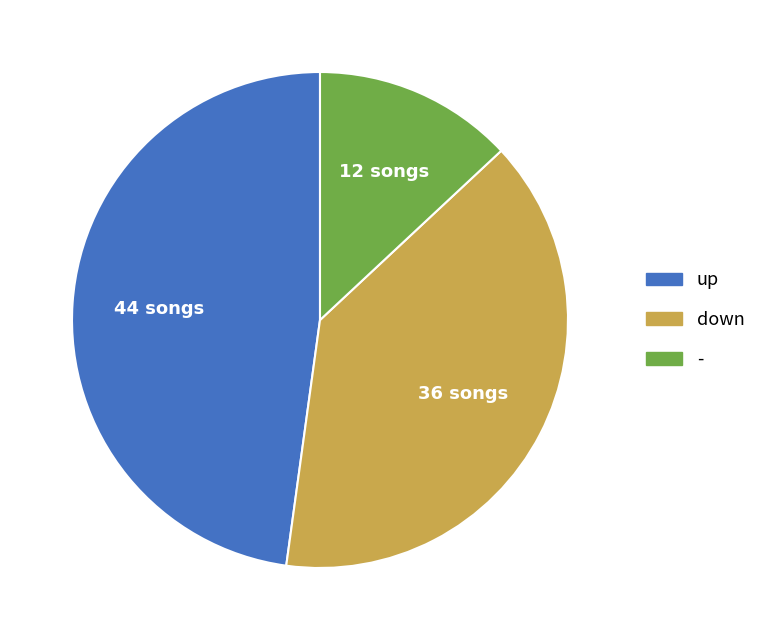

Which slice is the smallest?

-